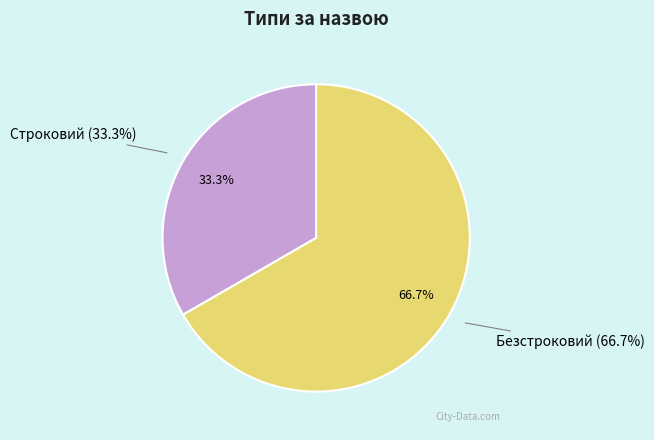

True or false: Строковий accounts for 33% of the total.

True